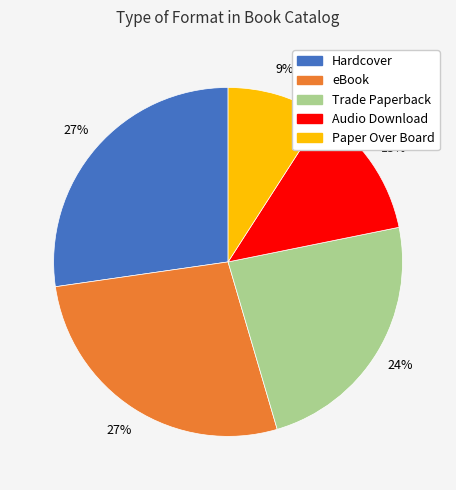

Which slice is the smallest?

Paper Over Board